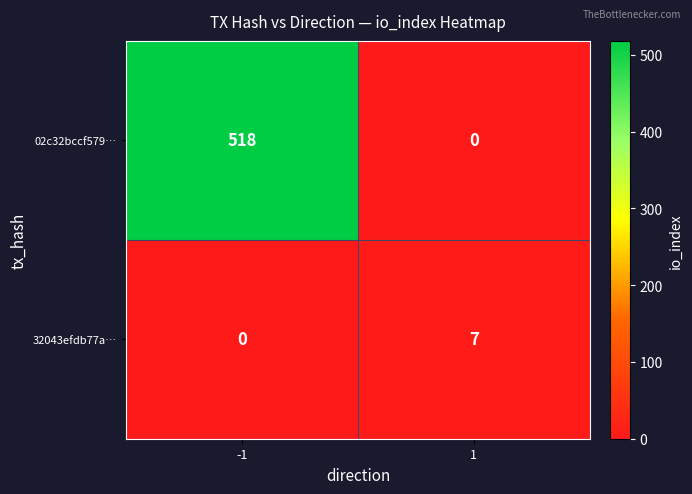

What is the sum of the 32043efdb77a… values at 1 and -1?

7